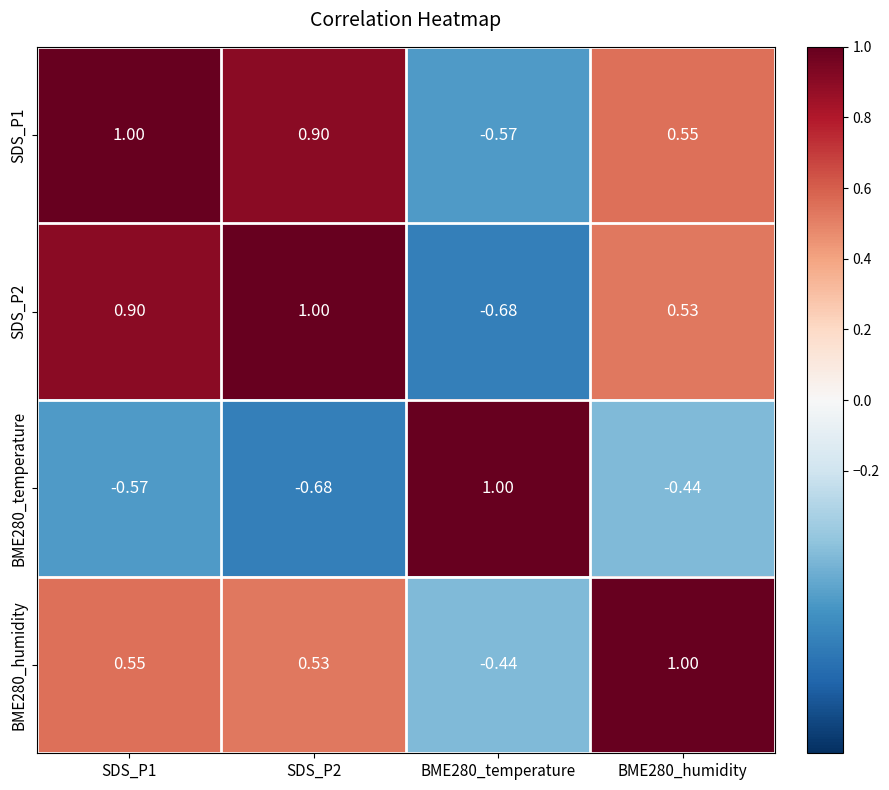

Is the value of SDS_P1 at SDS_P1 greater than the value of SDS_P2 at BME280_humidity?

Yes